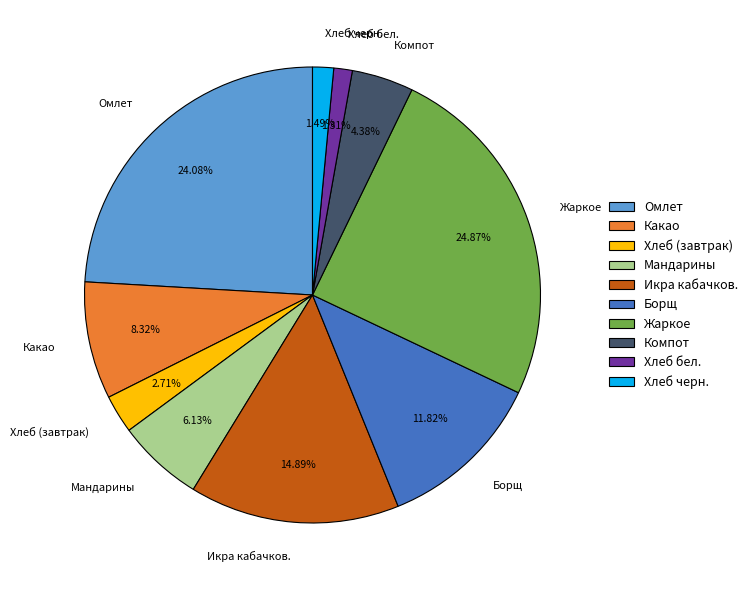

Which slice is the largest?

Жаркое